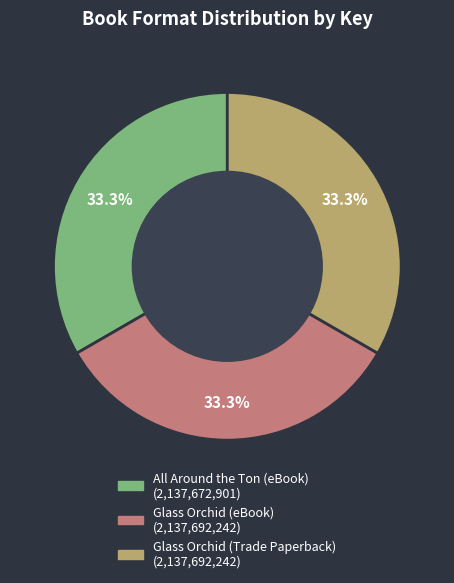

How much of the chart is everything except Glass Orchid (Trade Paperback)?

66.7%